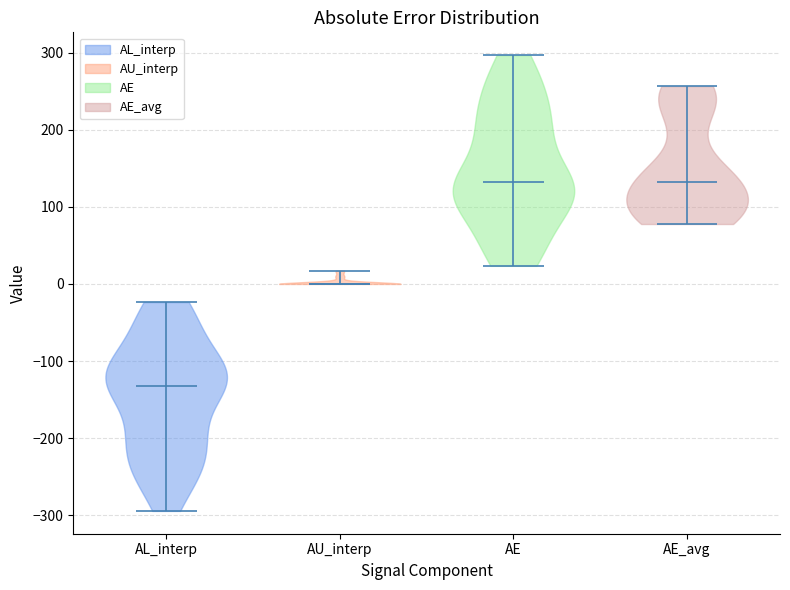

What is the lowest point the violin for AE reaches on the y-axis? The values are not printed on the chart, so give them approximately, as read against the axis.

20